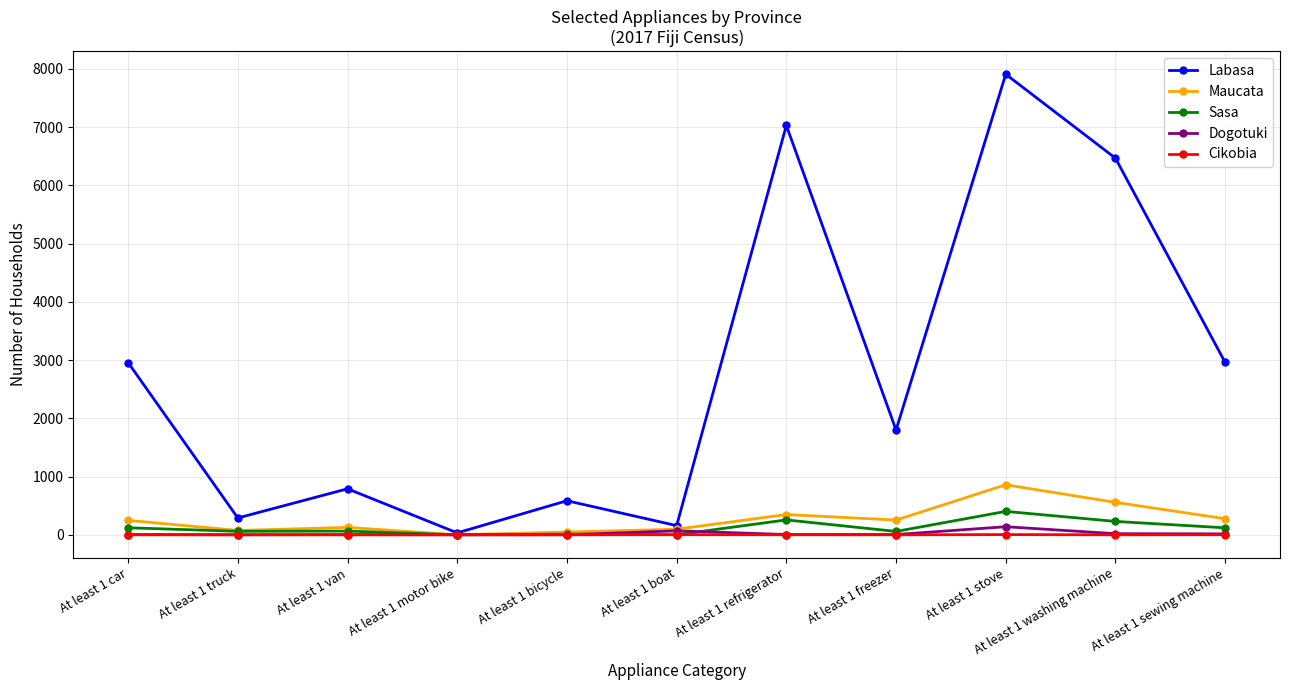

At how many categories does at least one series exceed 4474?

3